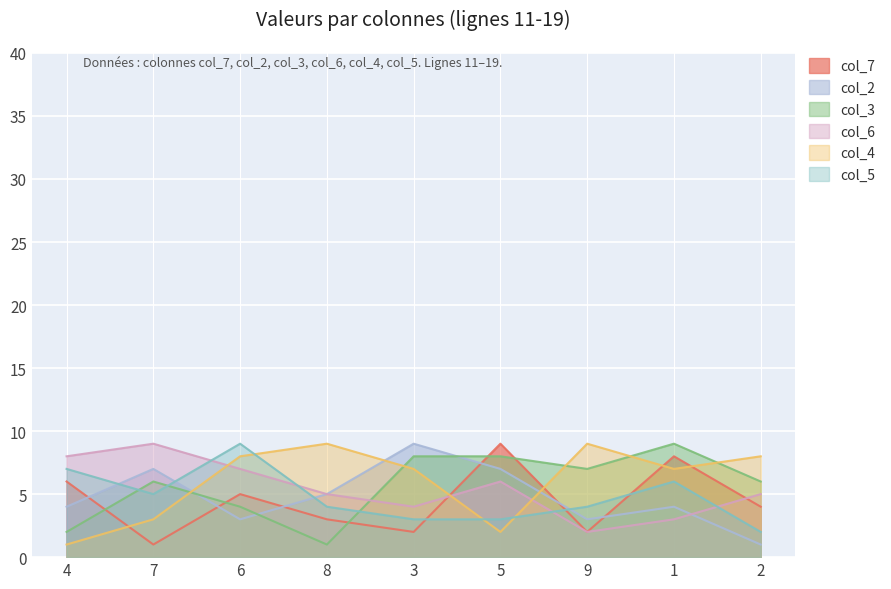

How many data points does each series have?

9